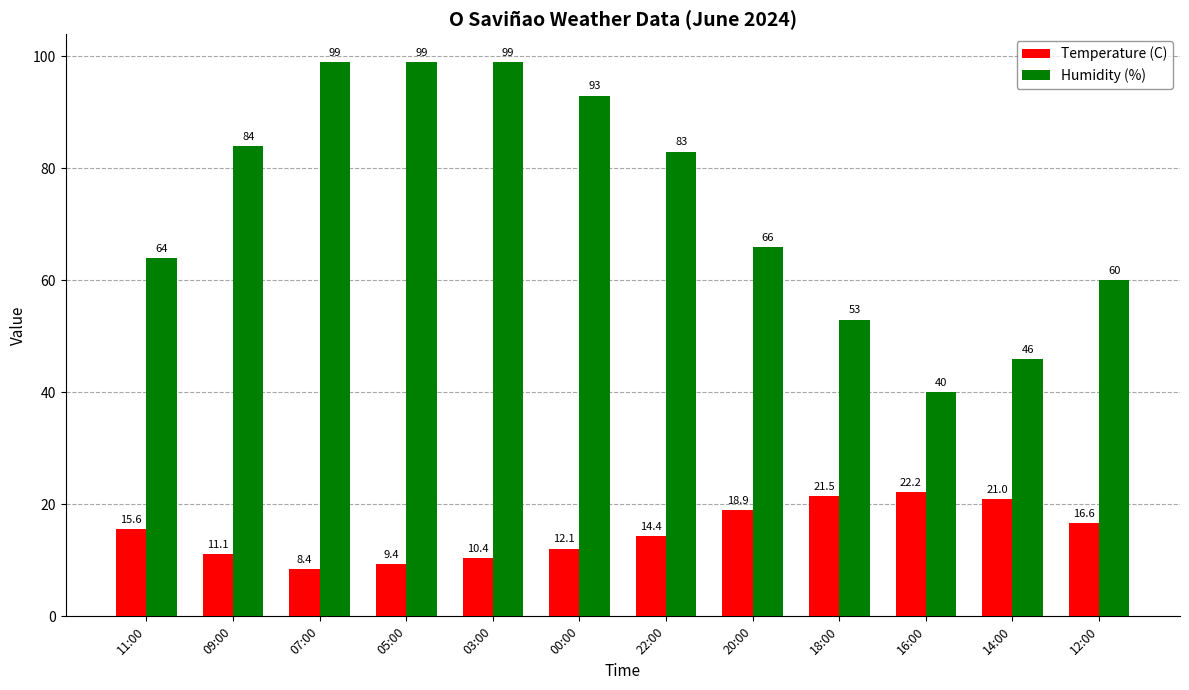

What is the highest value of the Humidity (%) series?

99.0